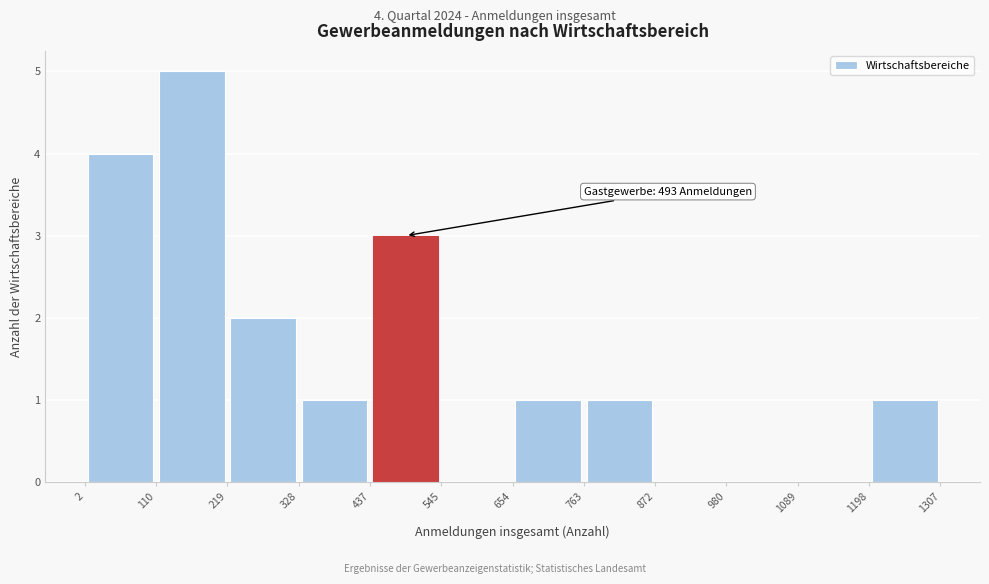

Over which range of the x-axis is the bar tallest?

110 to 219